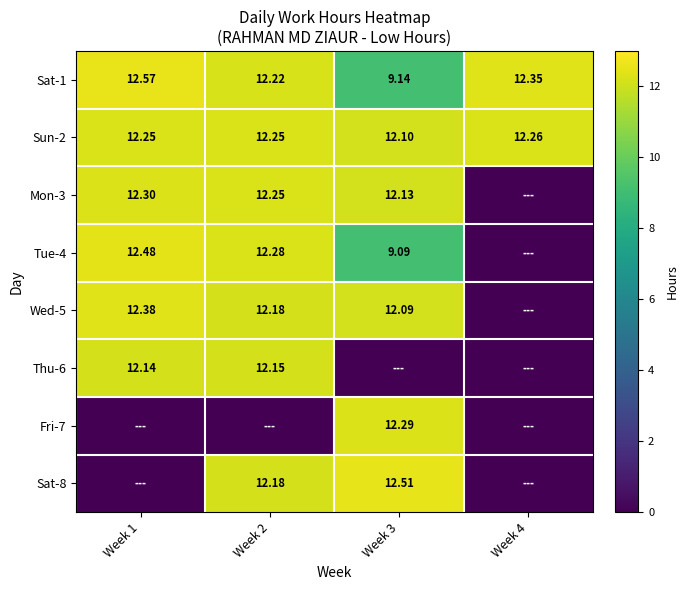

Rank the series at Week 2 from highest to lowest value.

Tue-4, Sun-2, Mon-3, Sat-1, Wed-5, Sat-8, Thu-6, Fri-7